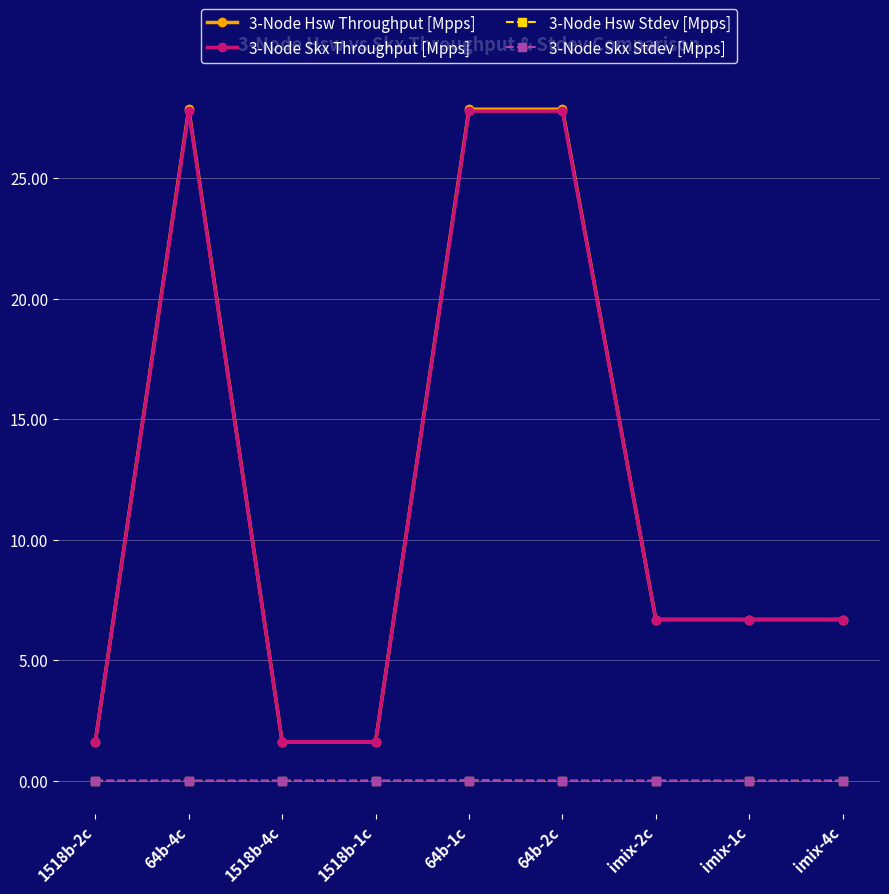

True or false: 3-Node Hsw Throughput [Mpps] and 3-Node Skx Stdev [Mpps] intersect in this chart.

False